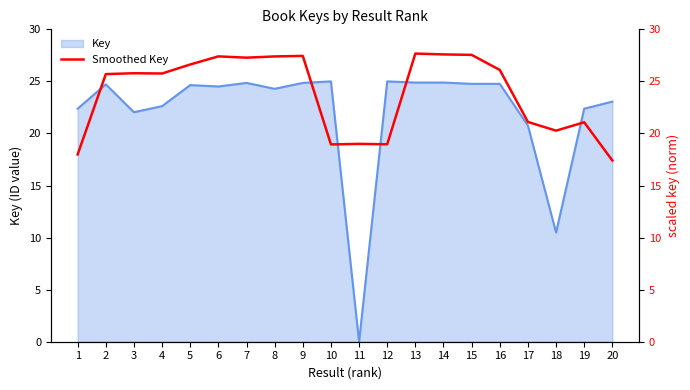

Which has a higher value, 4 or 14?

14